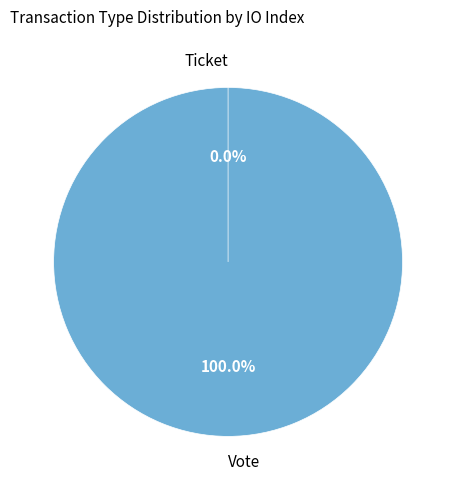

To the nearest percent, what is the difference between the largest and smallest slice percentages?

100%